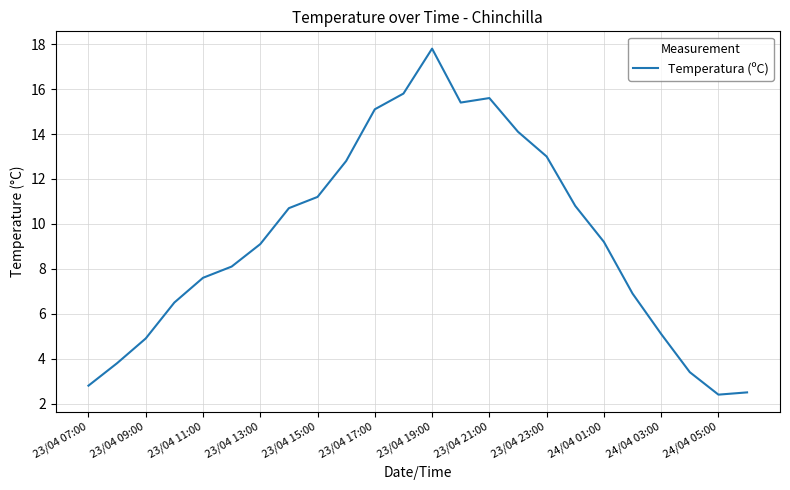

What is the difference between the second highest and minimum values?

13.4